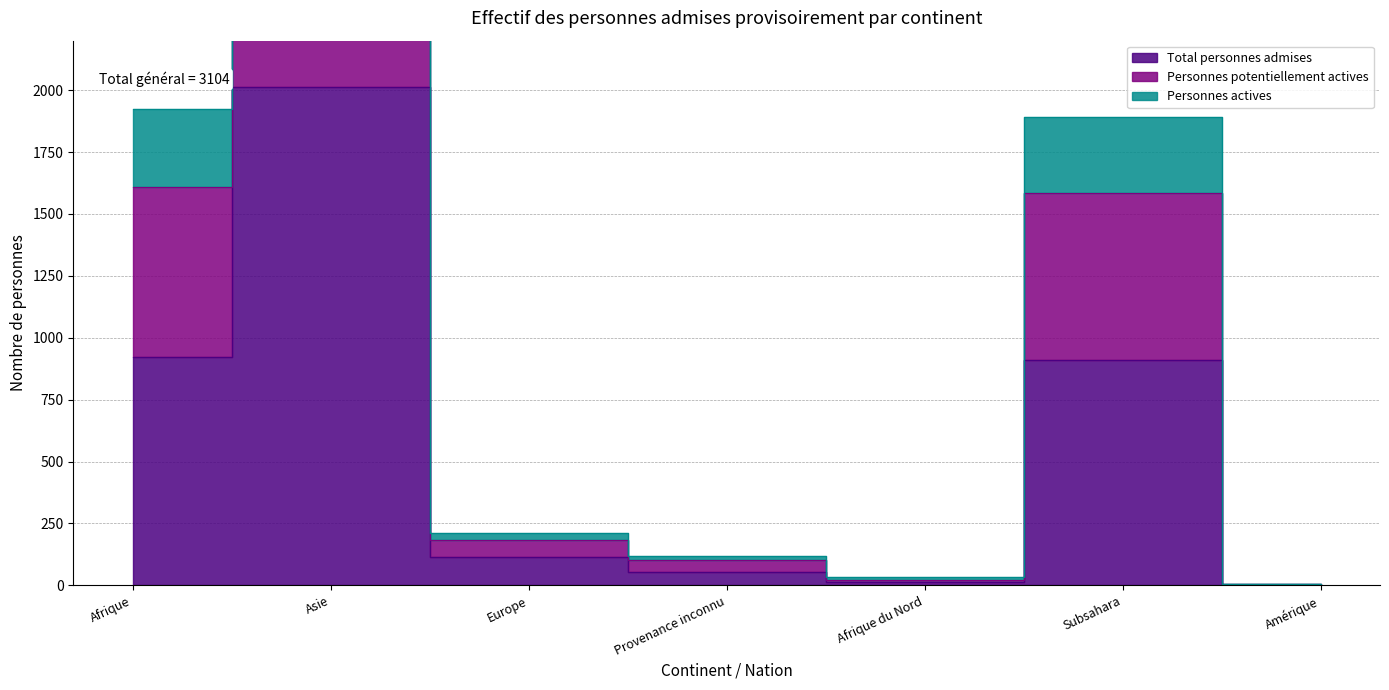

At which label does Personnes actives first exceed 213?

Afrique